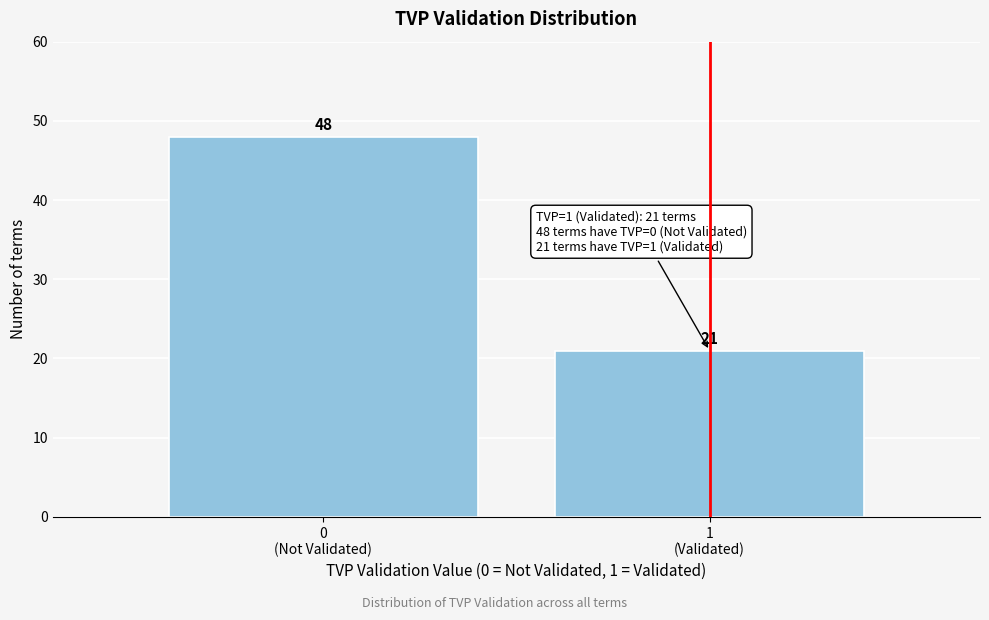

Reading right to left, extract all data points from this chart.

21	48